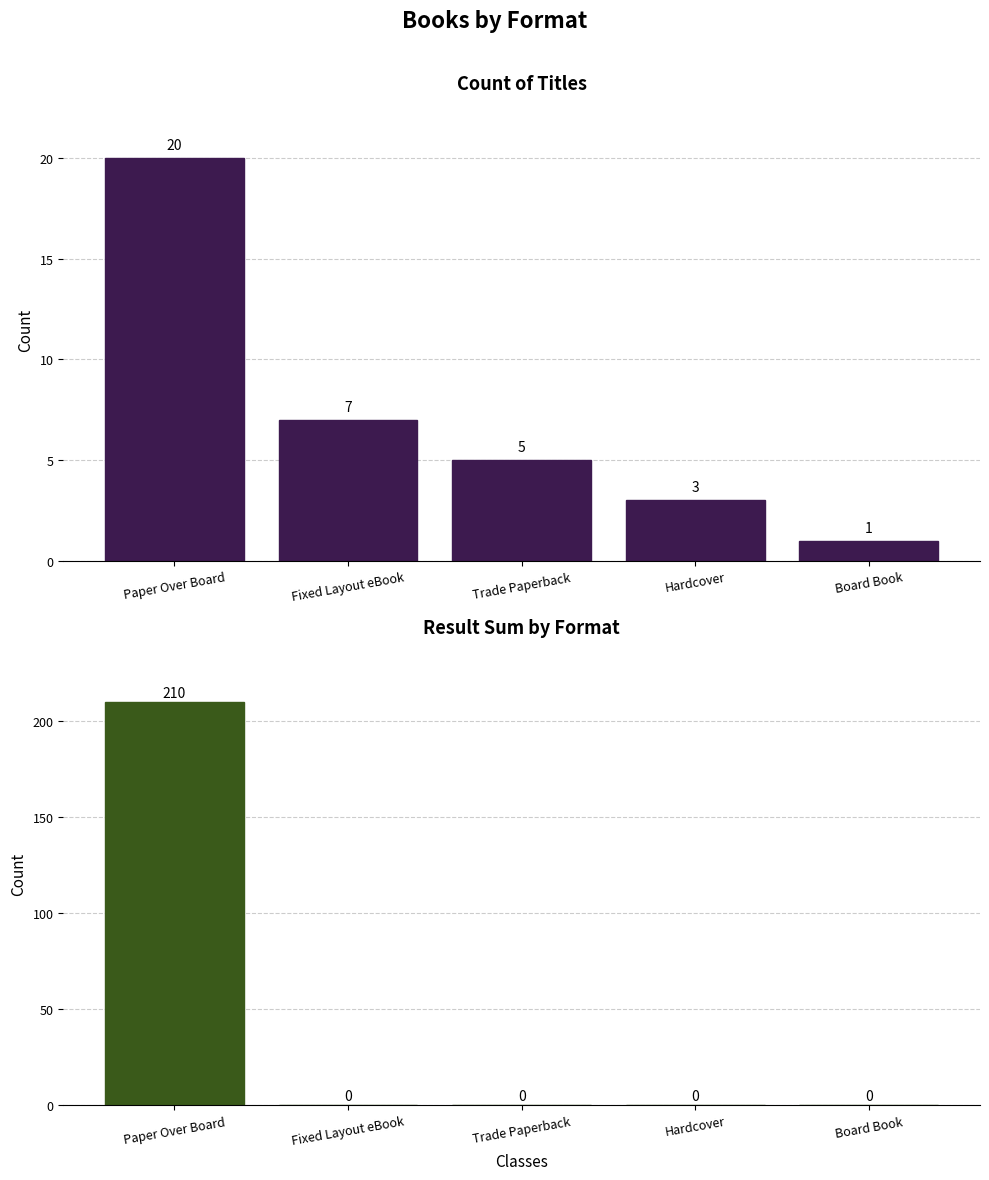

How many values in Result Sum are above zero?

1